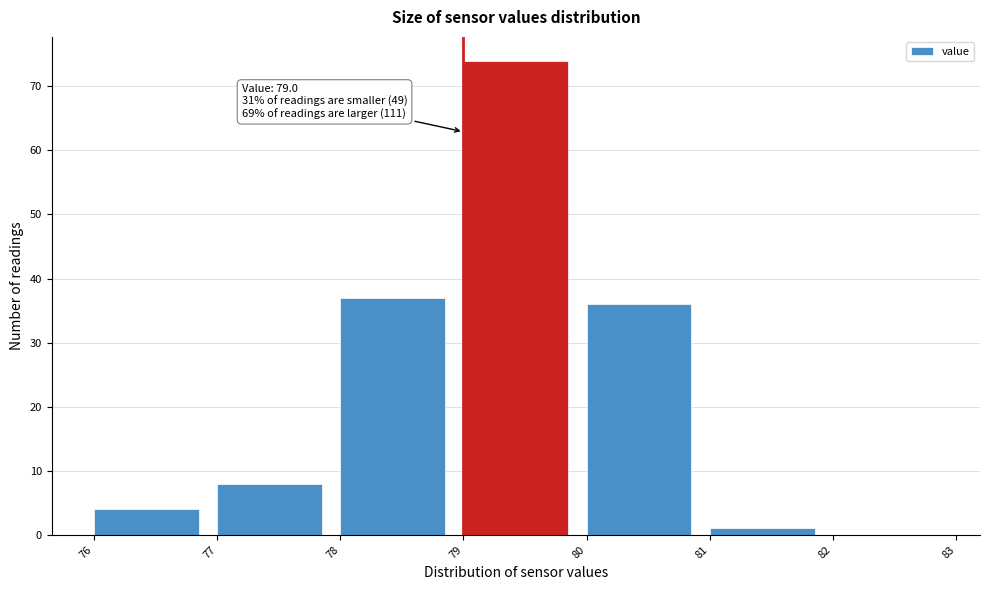

Which range on the x-axis has the tallest bar?

79 to 80